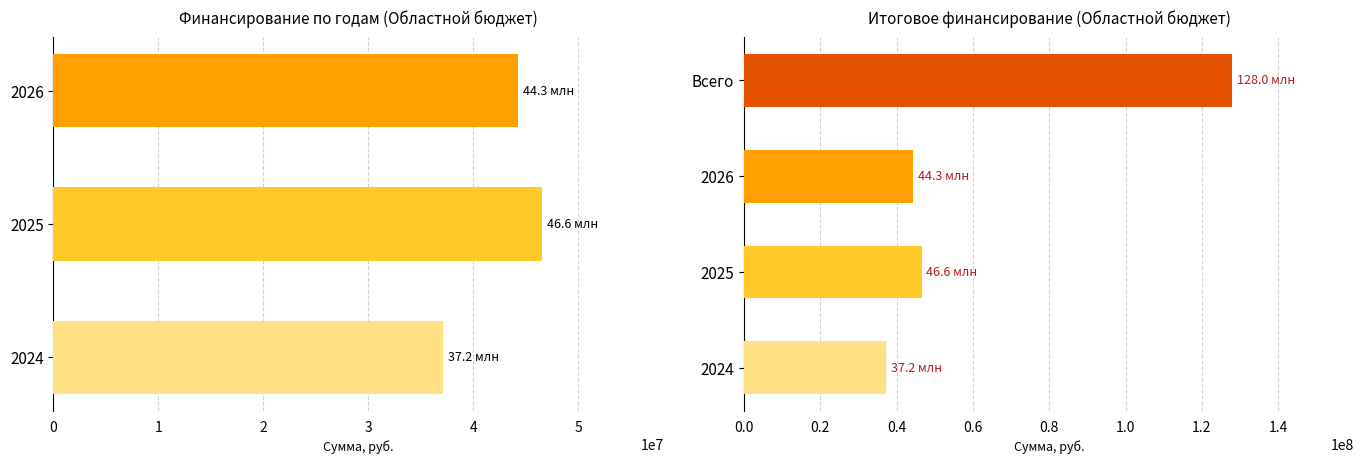

How many categories are shown in the chart?

4